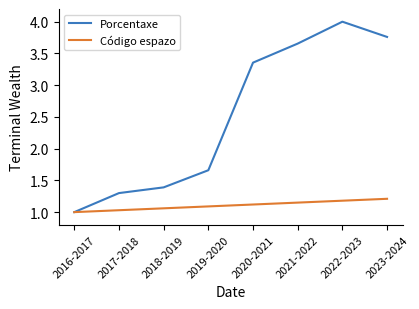

What position from the left is 2016-2017?

1